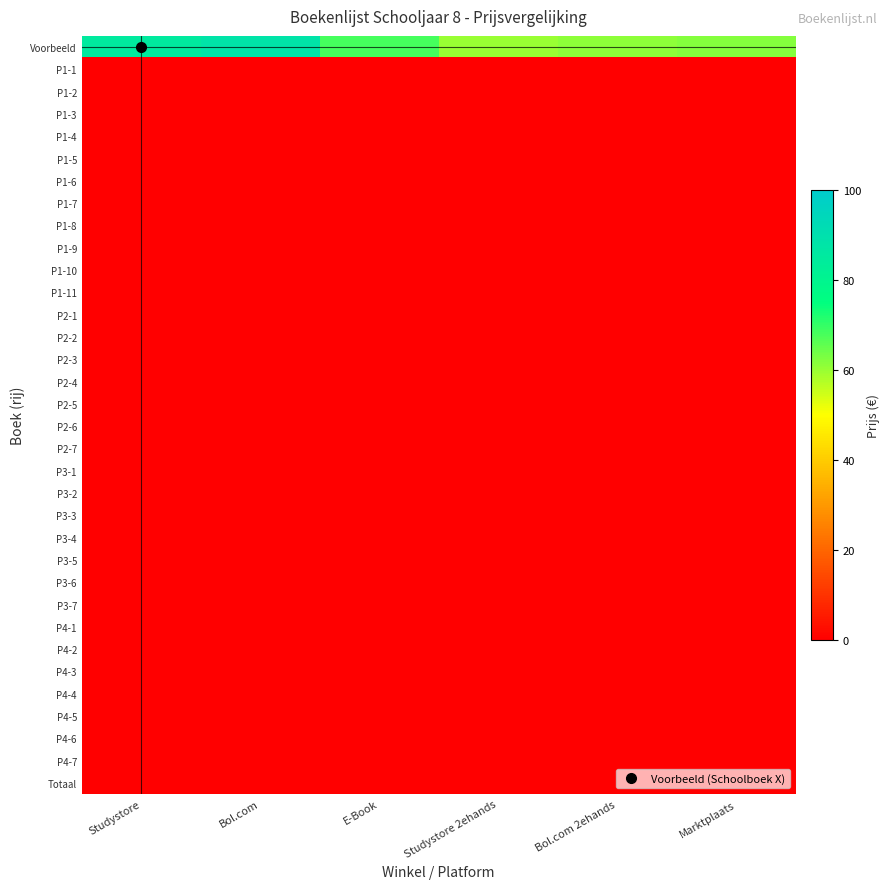

Which has a higher value, E-Book or Marktplaats?

E-Book